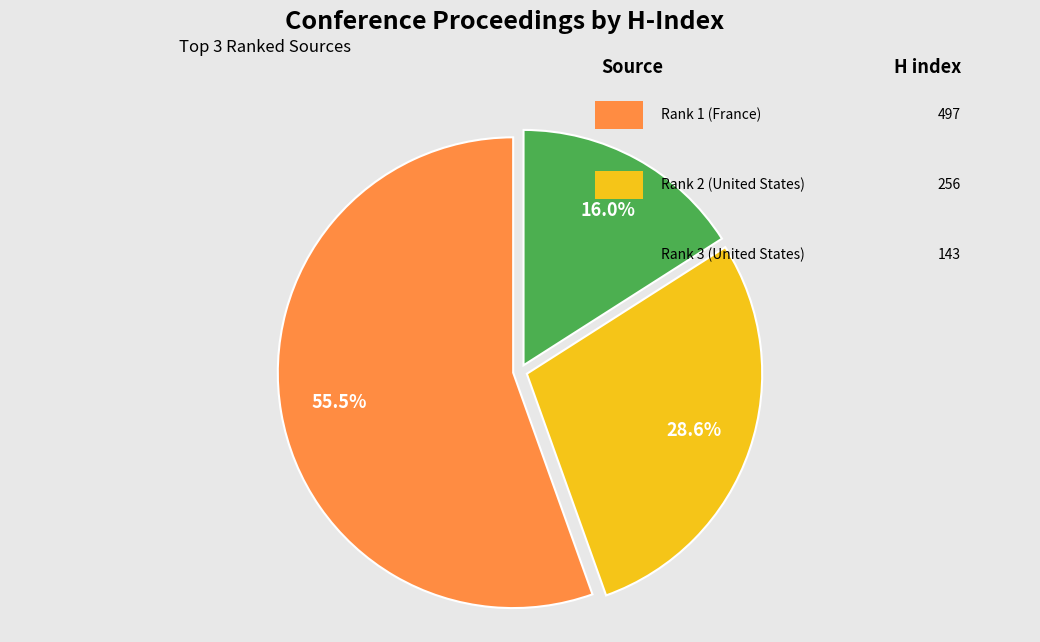

Does any single category account for the majority?

Yes